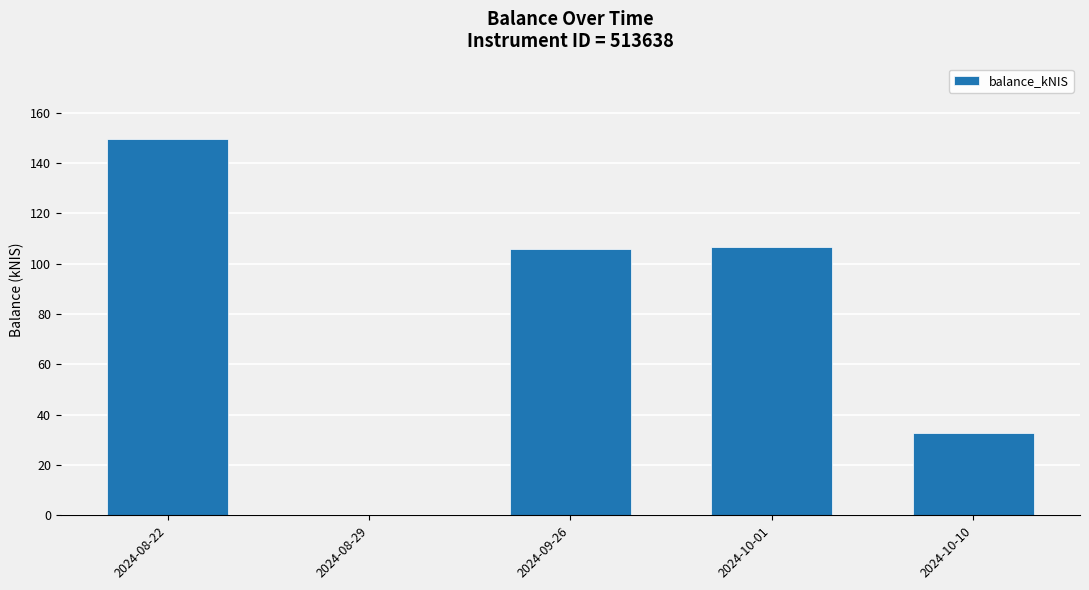

Reading left to right, extract all data points from this chart.

149.5	0.0	105.7	106.6	32.8